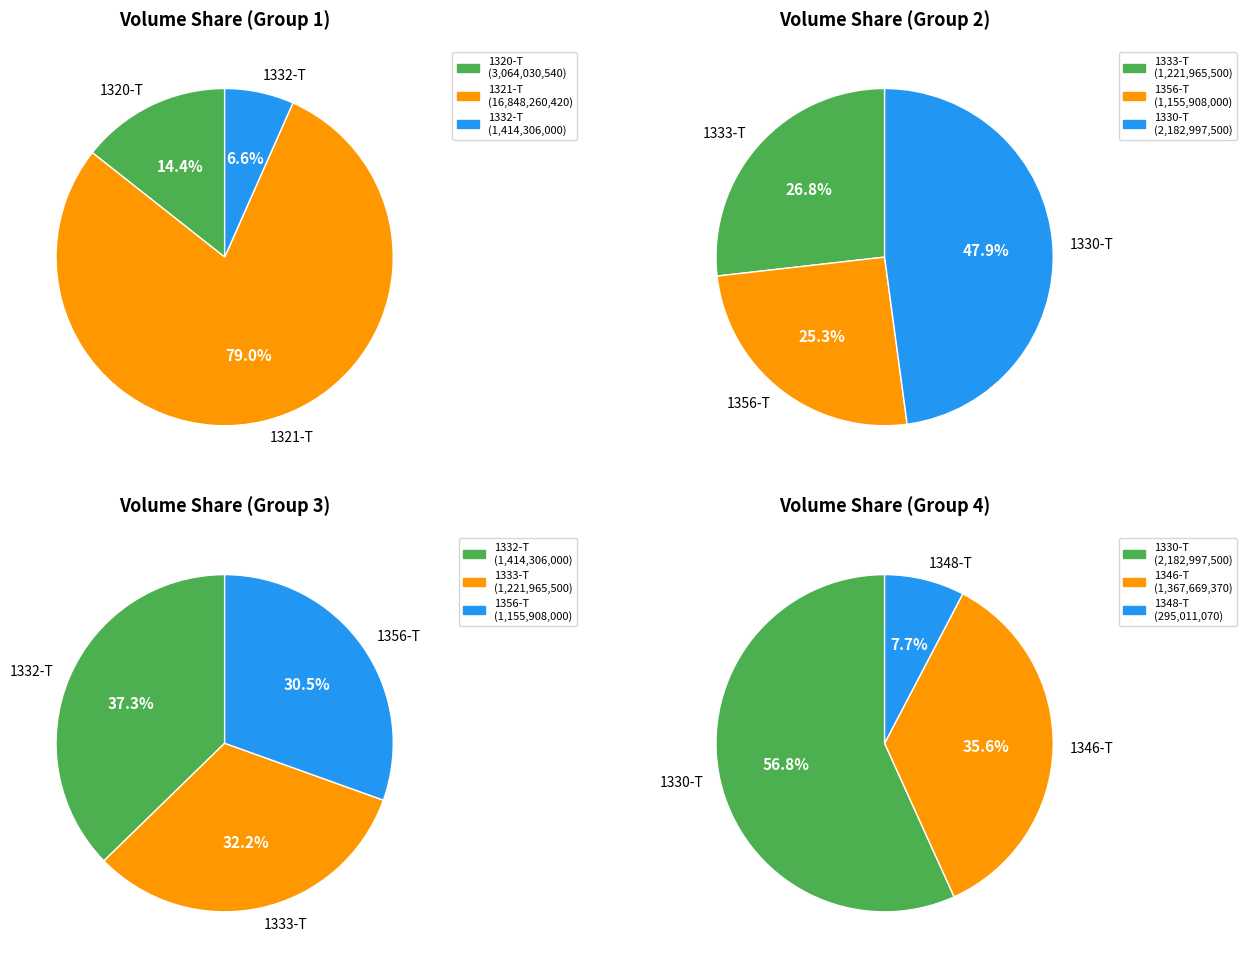

How many slices are in this pie chart?

8